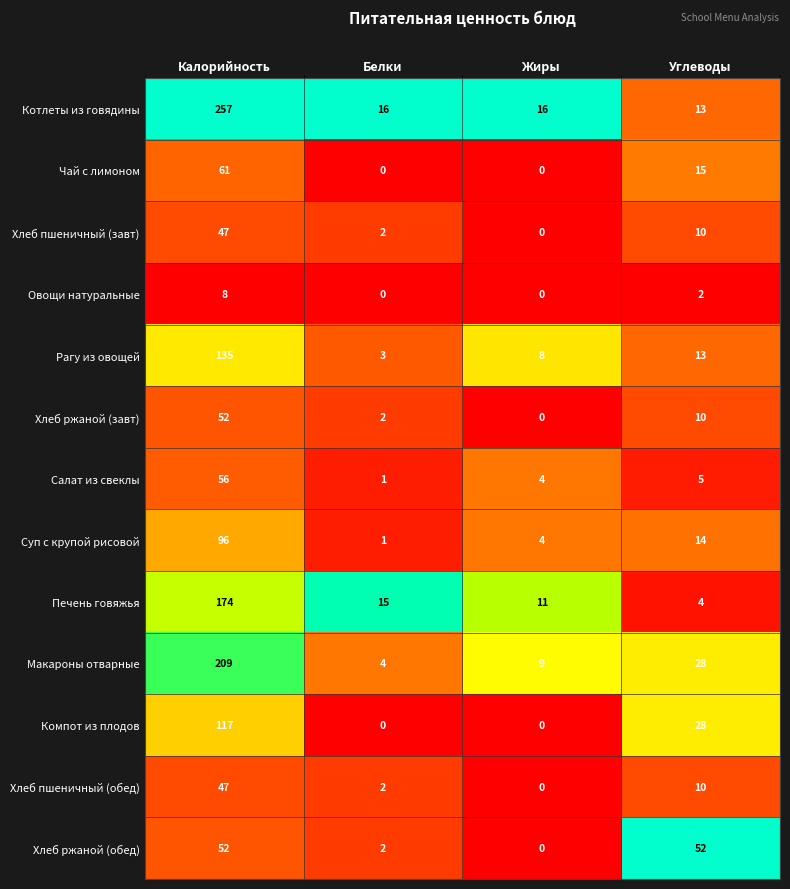

What is the total value across all series at Калорийность?

1311